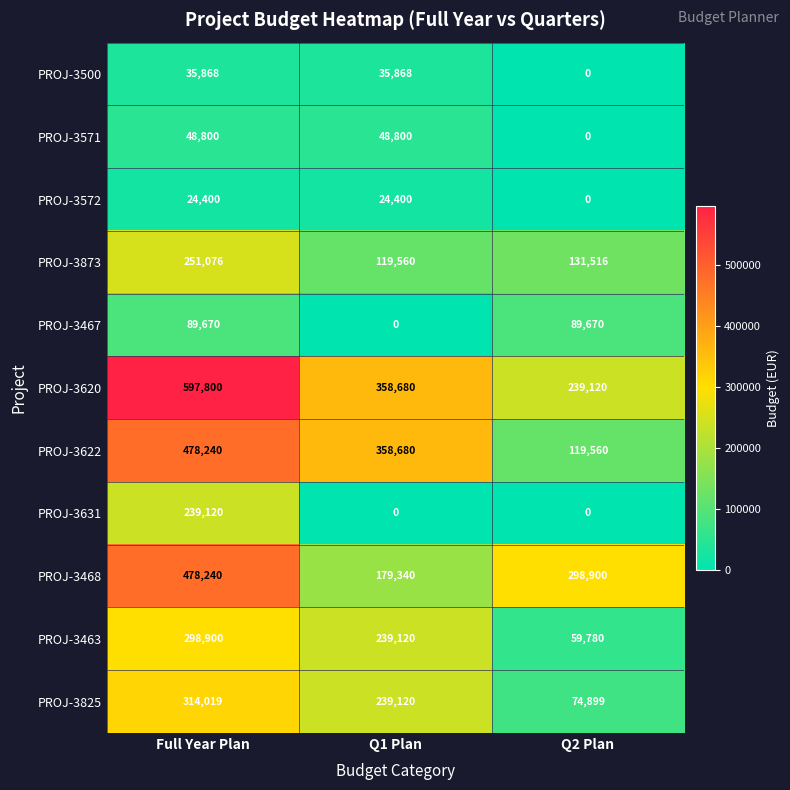

At which category is the sum across all series the highest?

Full Year Plan